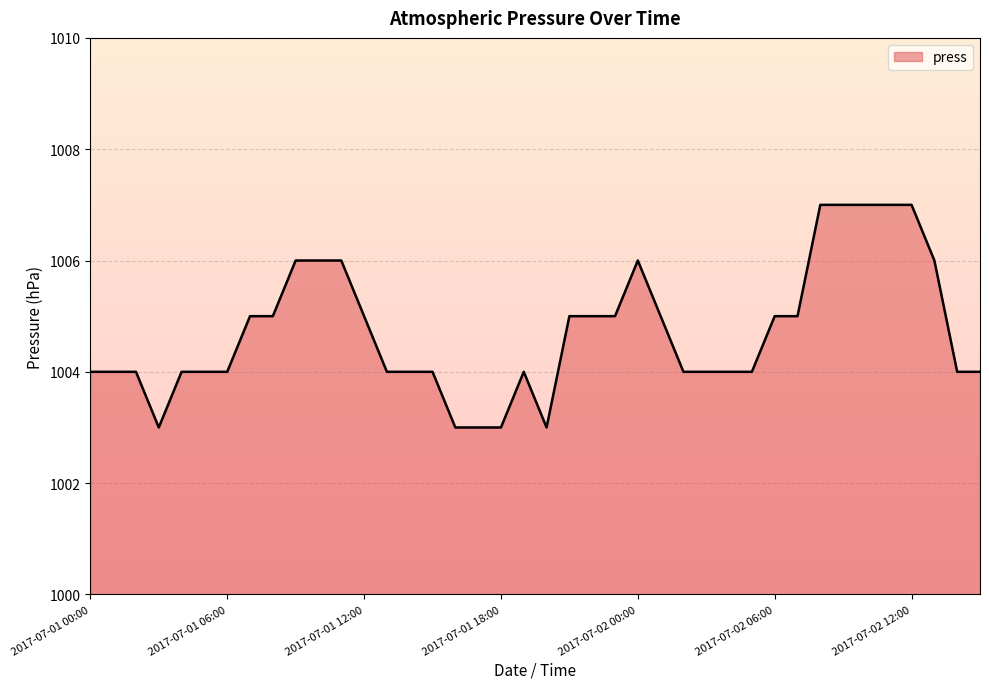

Reading left to right, extract all data points from this chart.

1004	1004	1004	1003	1004	1004	1004	1005	1005	1006	1006	1006	1005	1004	1004	1004	1003	1003	1003	1004	1003	1005	1005	1005	1006	1005	1004	1004	1004	1004	1005	1005	1007	1007	1007	1007	1007	1006	1004	1004